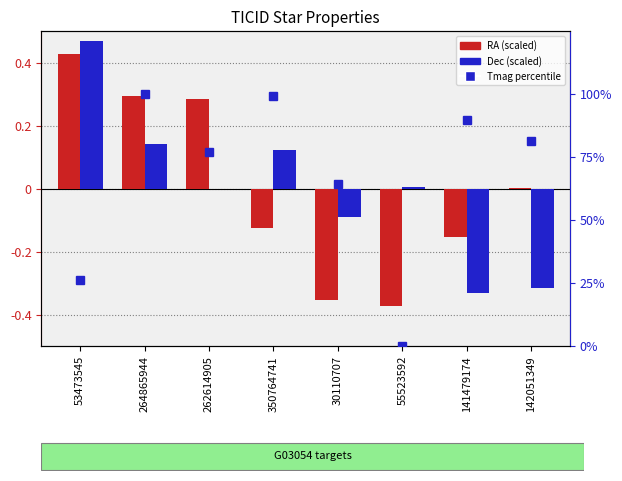

At how many categories does at least one series exceed 32?

6